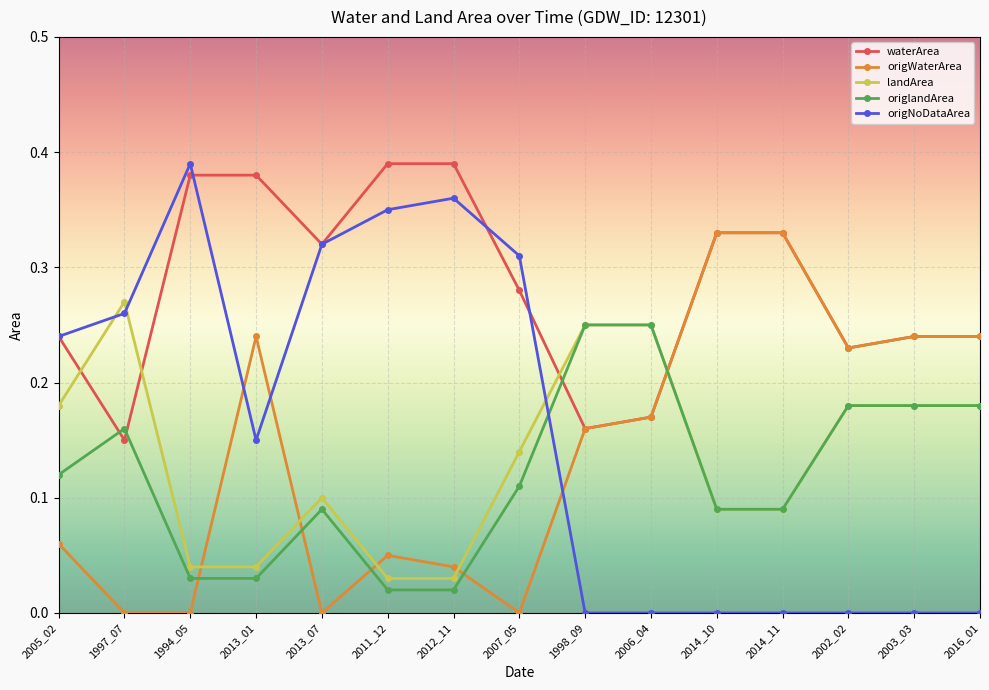

At which category does origWaterArea reach its first local peak?

2013_01